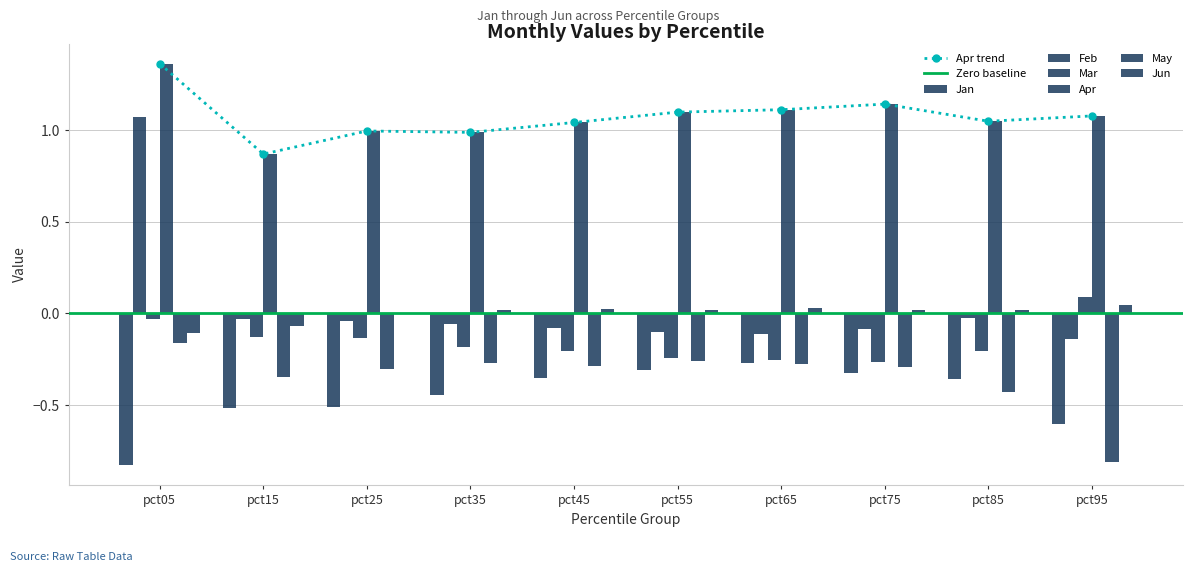

The Jan series shows -0.4 at pct35. True or false?

True